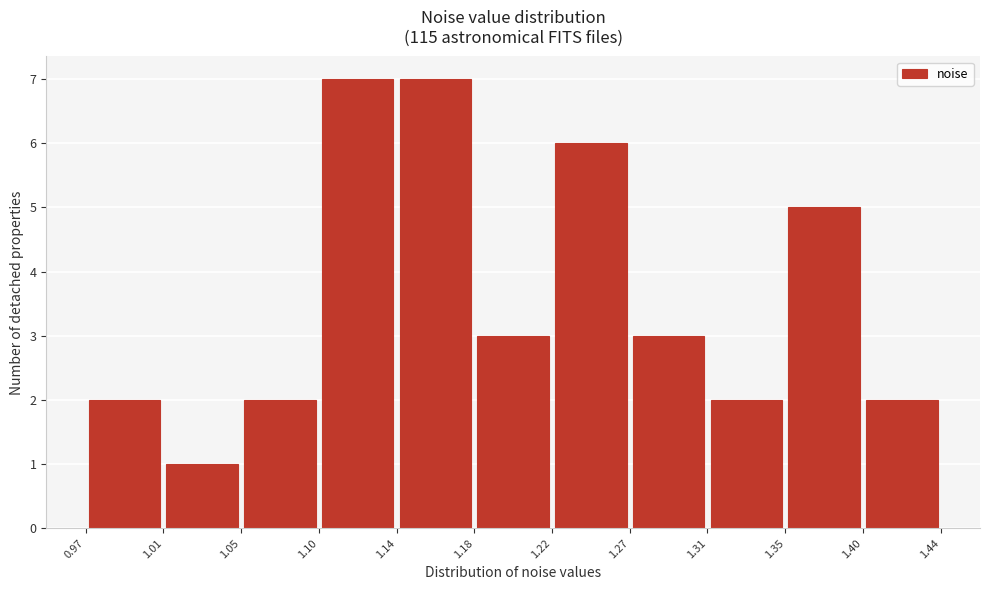

Reading left to right, list every bar in this chart as the range it spans on the x-axis followed by its height. The values are not printed on the chart, so give them approximately, as read against the axis.

0.97 to 1.01: 2
1.01 to 1.05: 1
1.05 to 1.10: 2
1.10 to 1.14: 7
1.14 to 1.18: 7
1.18 to 1.22: 3
1.22 to 1.27: 6
1.27 to 1.31: 3
1.31 to 1.35: 2
1.35 to 1.40: 5
1.40 to 1.44: 2